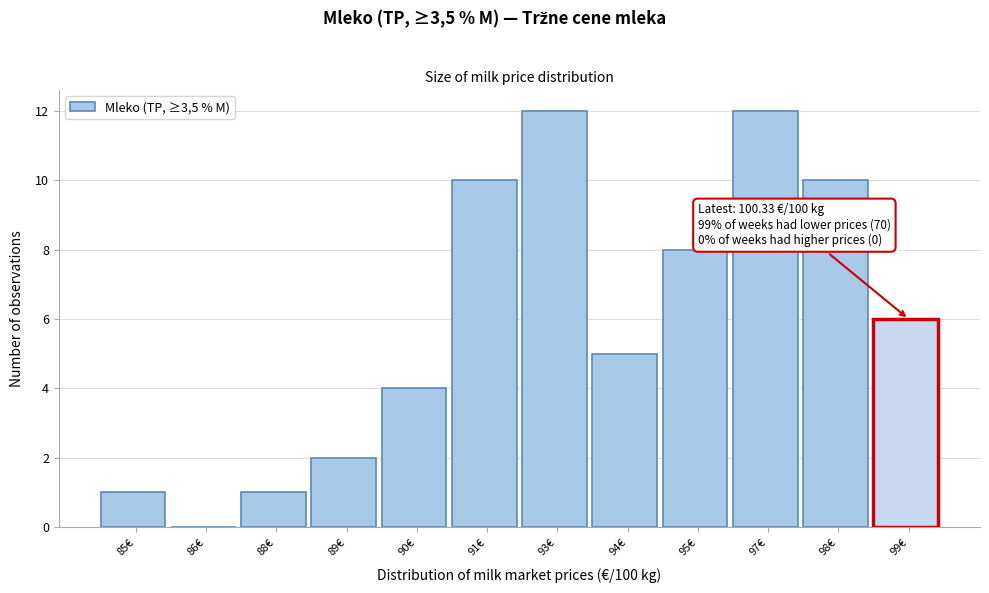

Reading left to right, list all the values displayed in this chart.

85€=1	86€=0	88€=1	89€=2	90€=4	91€=10	93€=12	94€=5	95€=8	97€=12	98€=10	99€=6